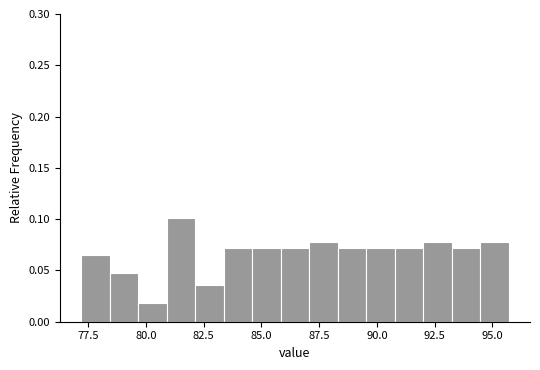

Around what value on the x-axis is the tallest bar? Give the approximate position of its centre, as read against the axis.

81.5